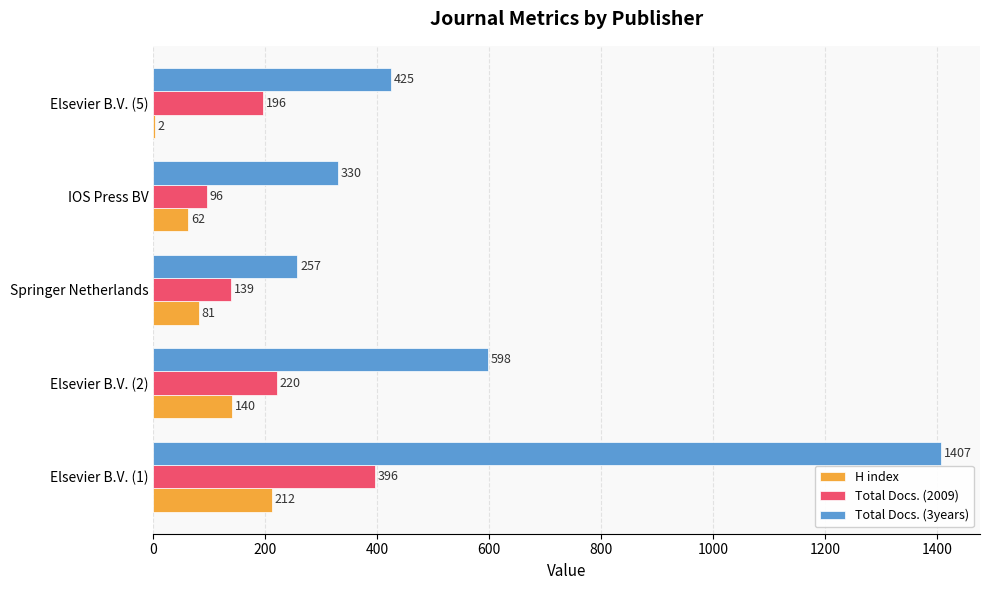

Which series changed the most between Elsevier B.V. (1) and Elsevier B.V. (2)?

Total Docs. (3years)